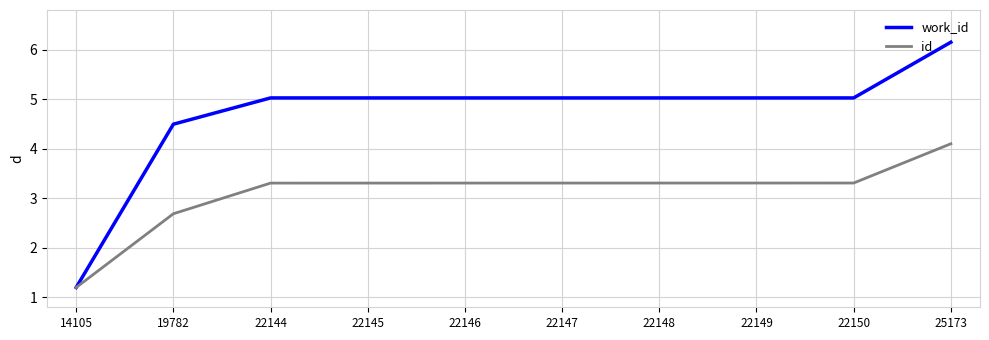

Reading left to right, extract all data points from this chart.

work_id: 14105=1.2	19782=4.5	22144=5.0	22145=5.0	22146=5.0	22147=5.0	22148=5.0	22149=5.0	22150=5.0	25173=6.2
id: 14105=1.2	19782=2.7	22144=3.3	22145=3.3	22146=3.3	22147=3.3	22148=3.3	22149=3.3	22150=3.3	25173=4.1